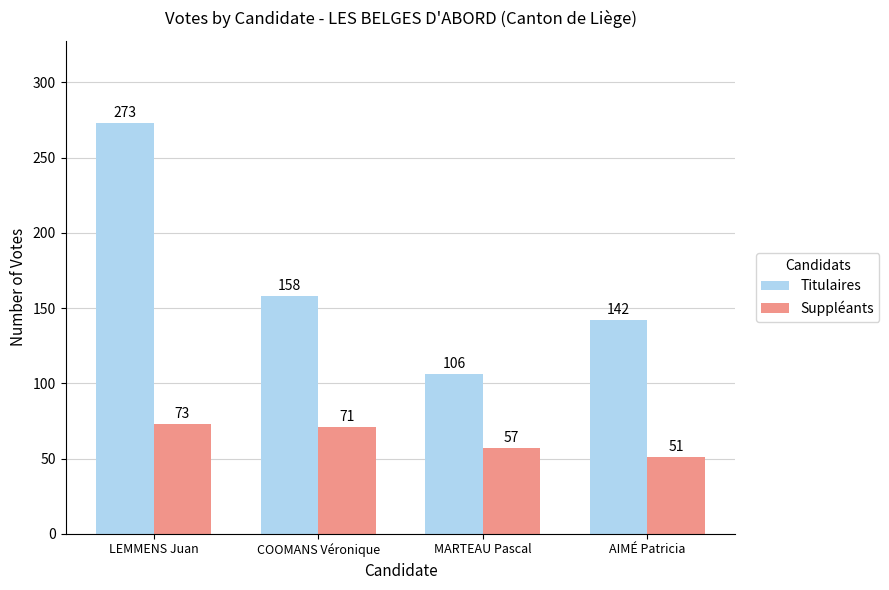

Rank the categories by Titulaires value from lowest to highest.

MARTEAU Pascal, AIMÉ Patricia, COOMANS Véronique, LEMMENS Juan